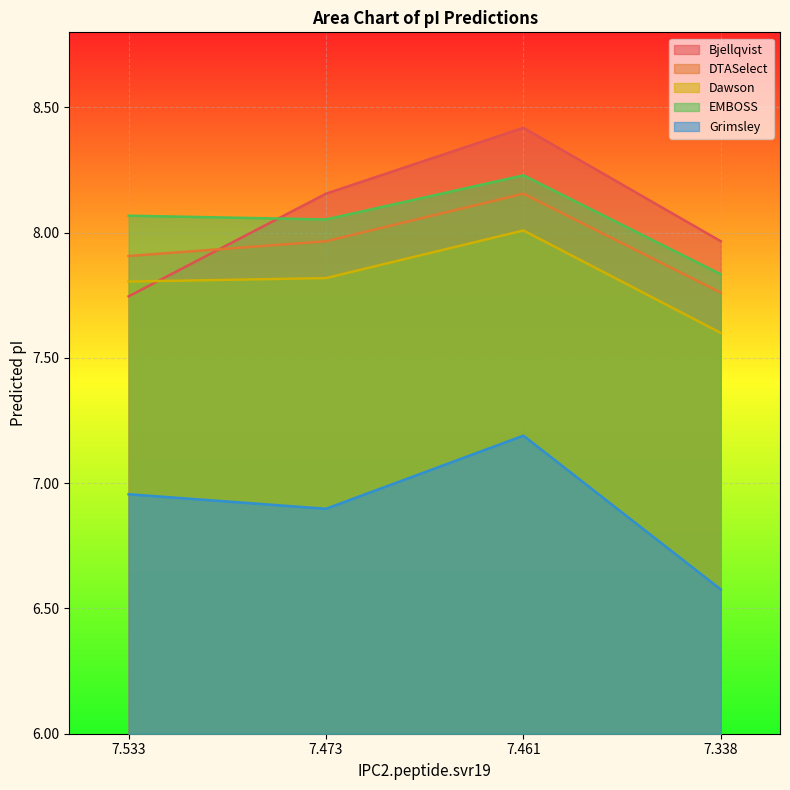

What is the value of the Grimsley point at the 3rd from the left?

7.2